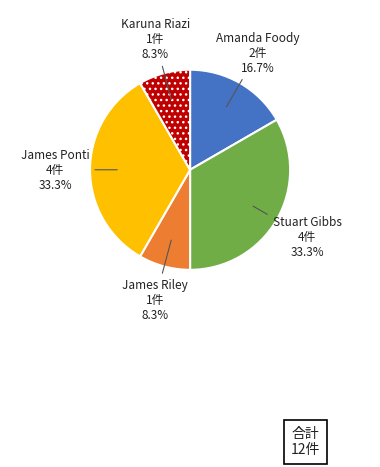

Does Amanda Foody represent more than half of the total?

No